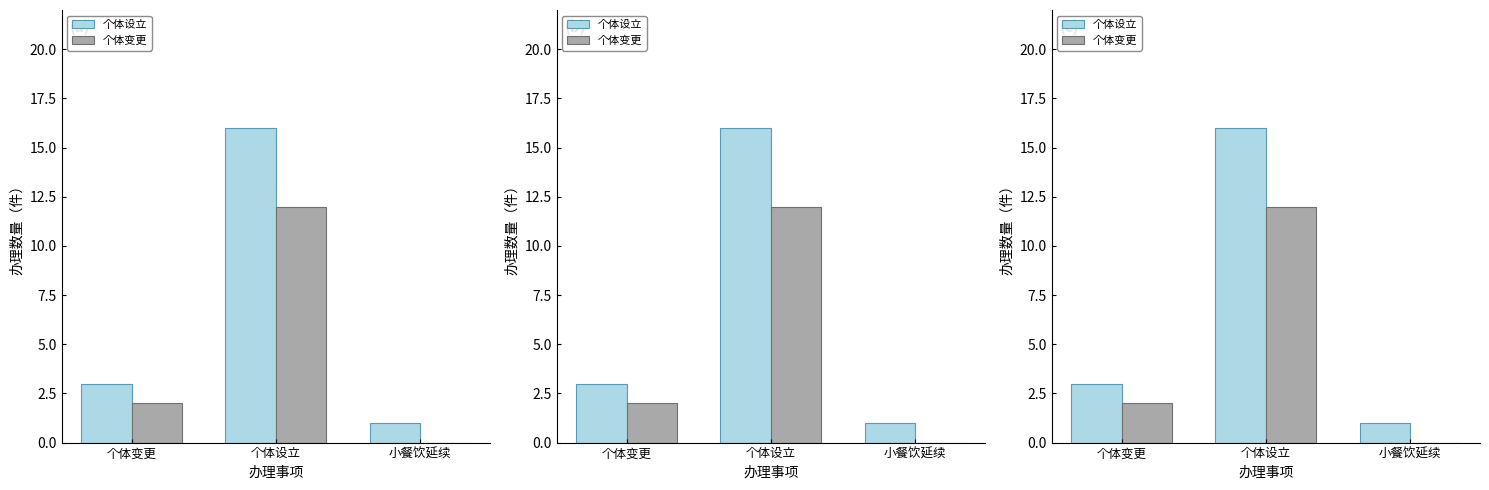

What is the sum of the 个体设立 values at 个体设立 and 小餐饮延续?

17